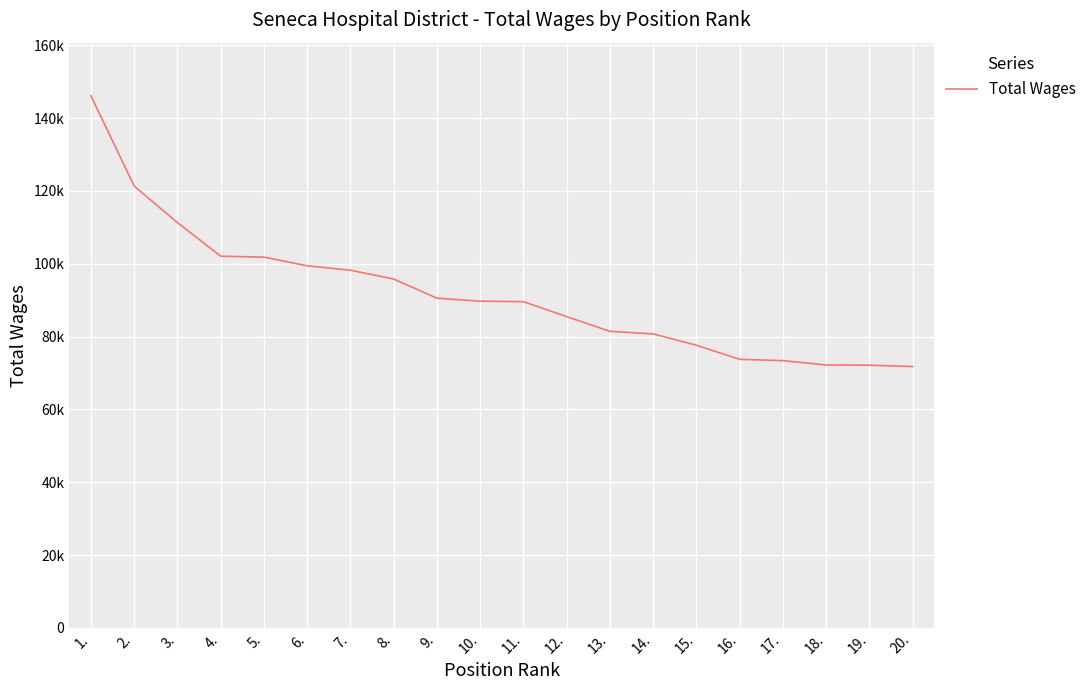

Reading left to right, list all the values displayed in this chart.

146089	121317	111304	102069	101819	99435	98224	95805	90557	89720	89600	85490	81449	80736	77640	73754	73404	72210	72146	71779